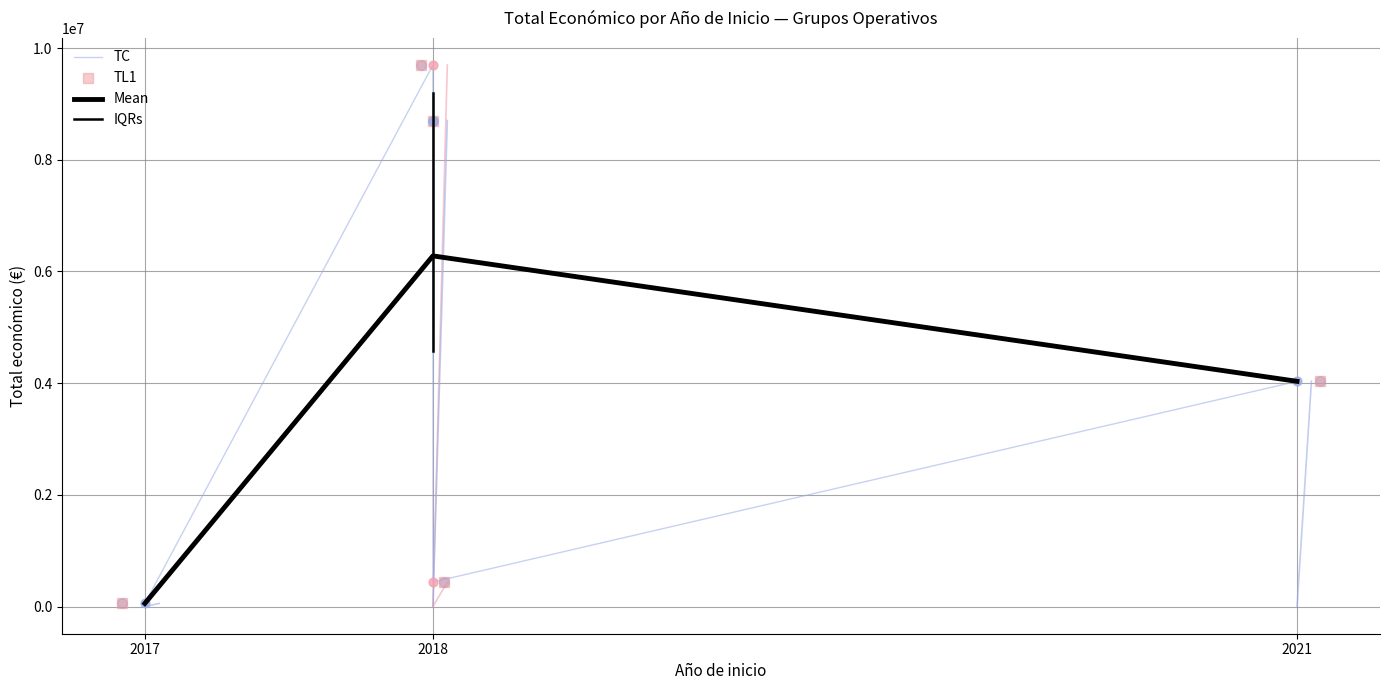

Between 2021 (TAURO) and 2018 (FRESH LIFE), which is larger?

2018 (FRESH LIFE)